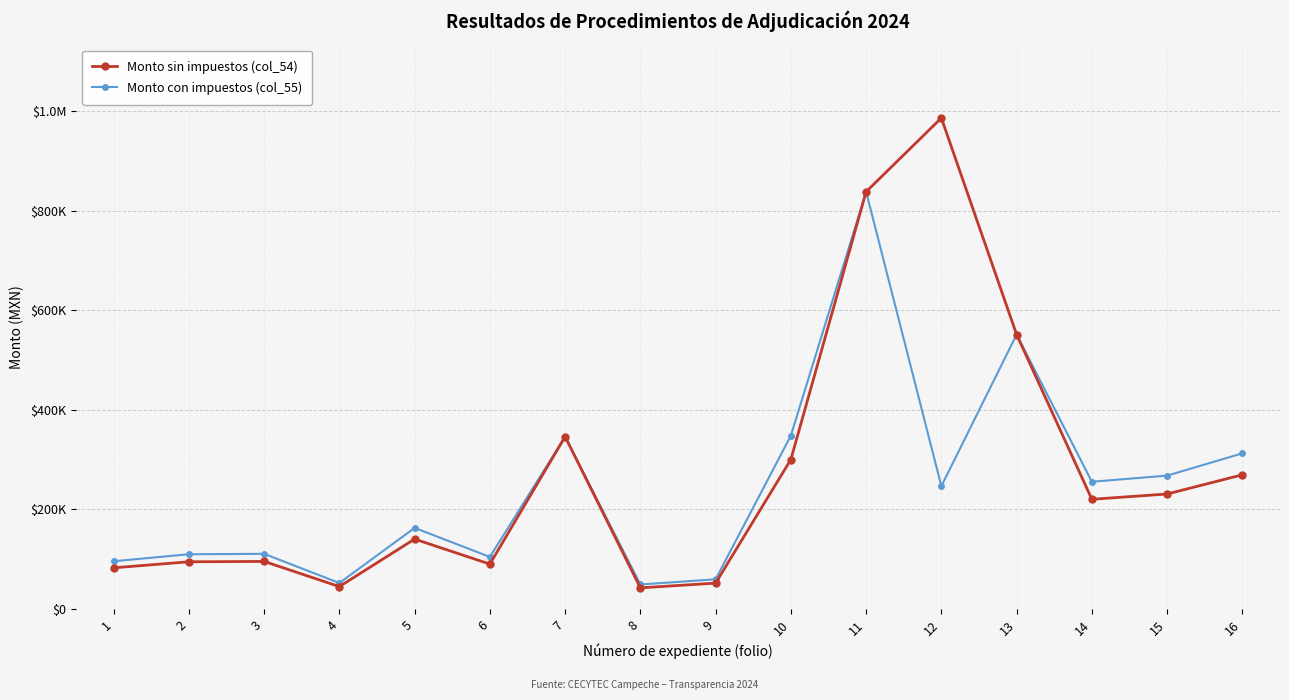

What are all the series names shown in the legend?

Monto sin impuestos (col_54), Monto con impuestos (col_55)